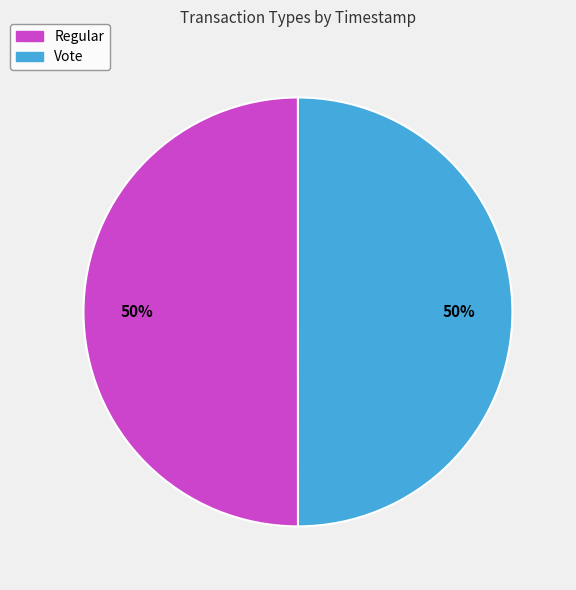

What is the ratio of the value at Regular to the value at Vote?

1.0